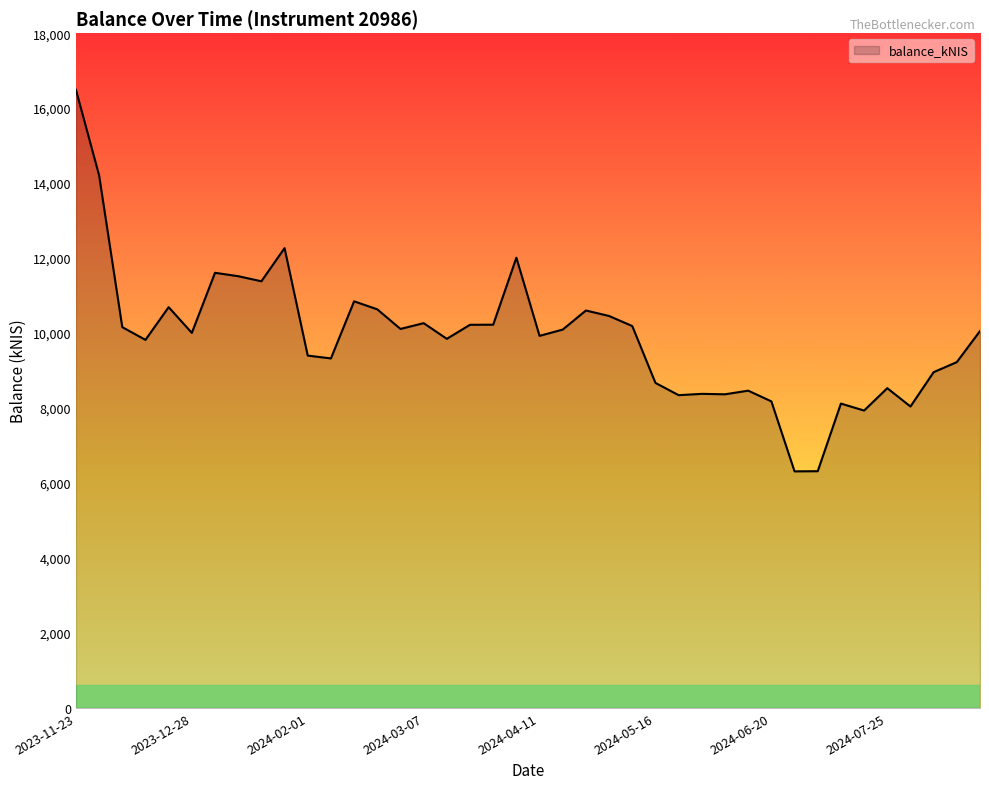

What is the greatest value displayed?

16491.2